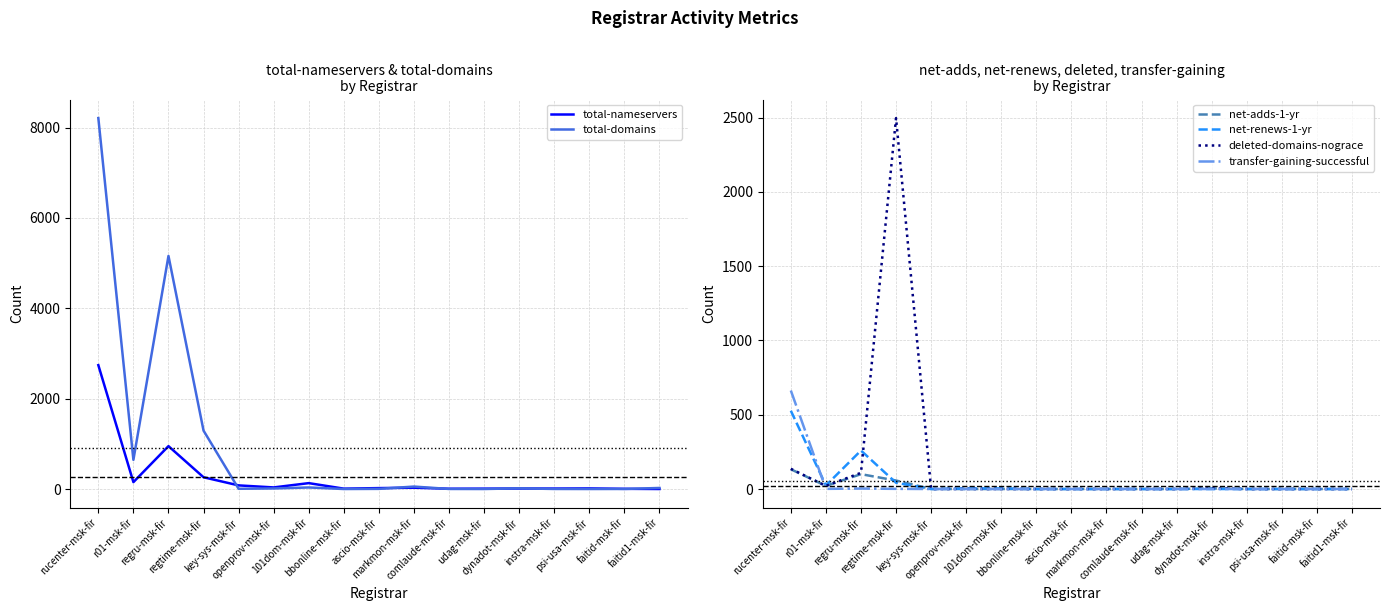

True or false: total-domains and net-renews-1-yr cross at least once.

False